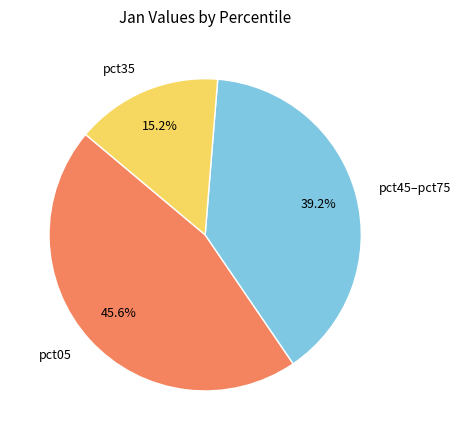

Rank the categories by value from highest to lowest.

pct05, pct45–pct75, pct35